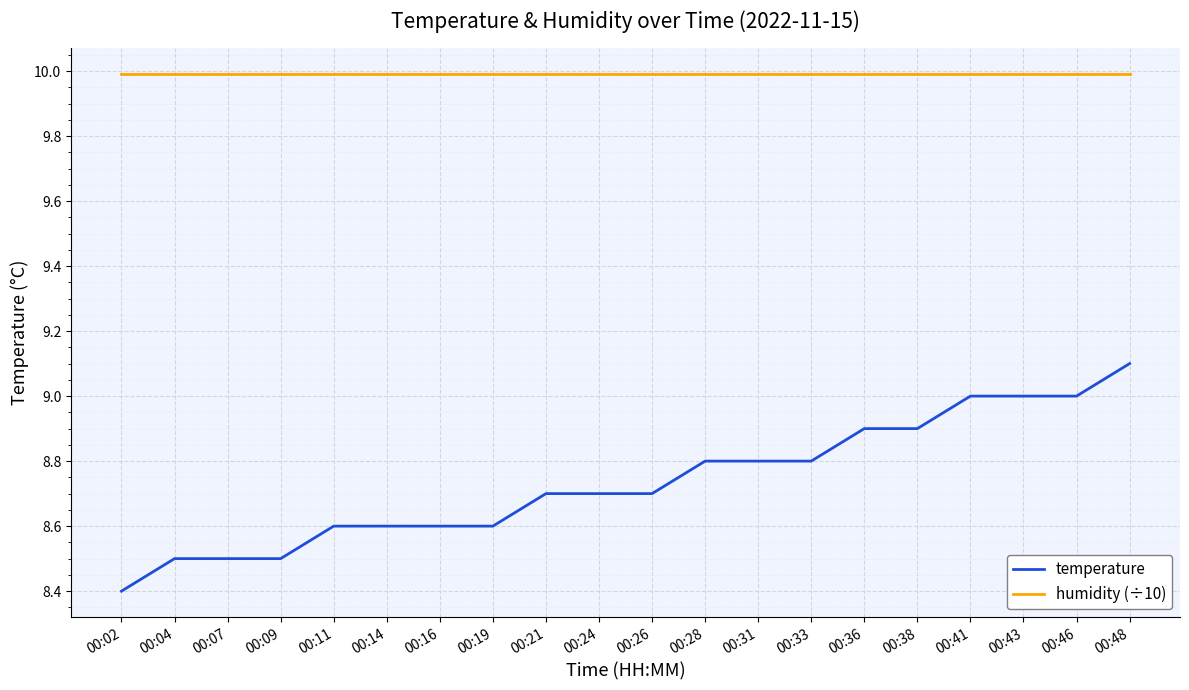

Rank the series by their average value, from highest to lowest.

humidity (÷10), temperature